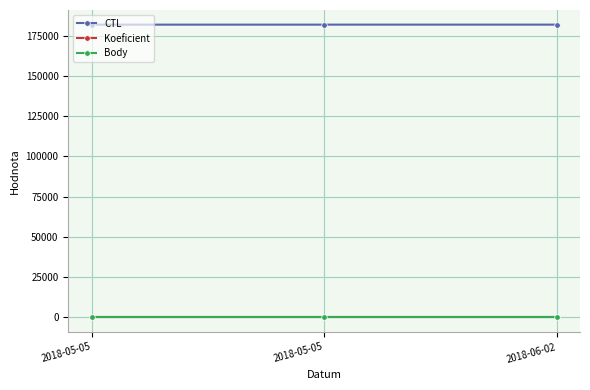

Does the chart have visible grid lines?

Yes